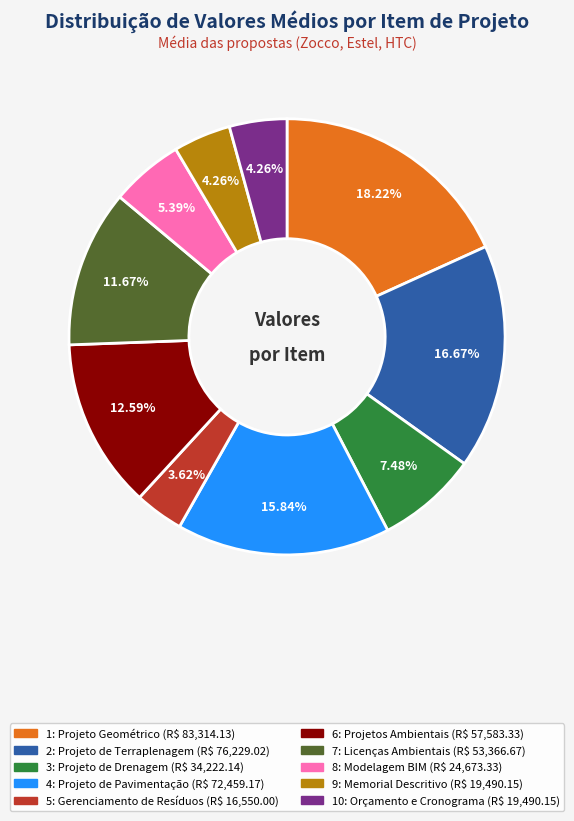

Does any single category account for the majority?

No